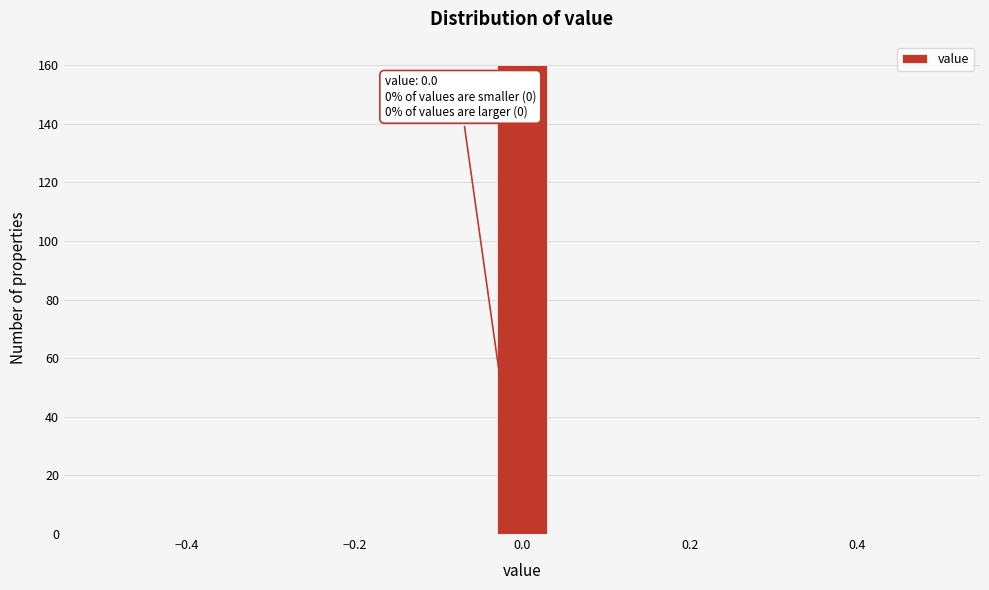

Read against the x-axis, roughly where is the centre of the tallest bar?

0.00